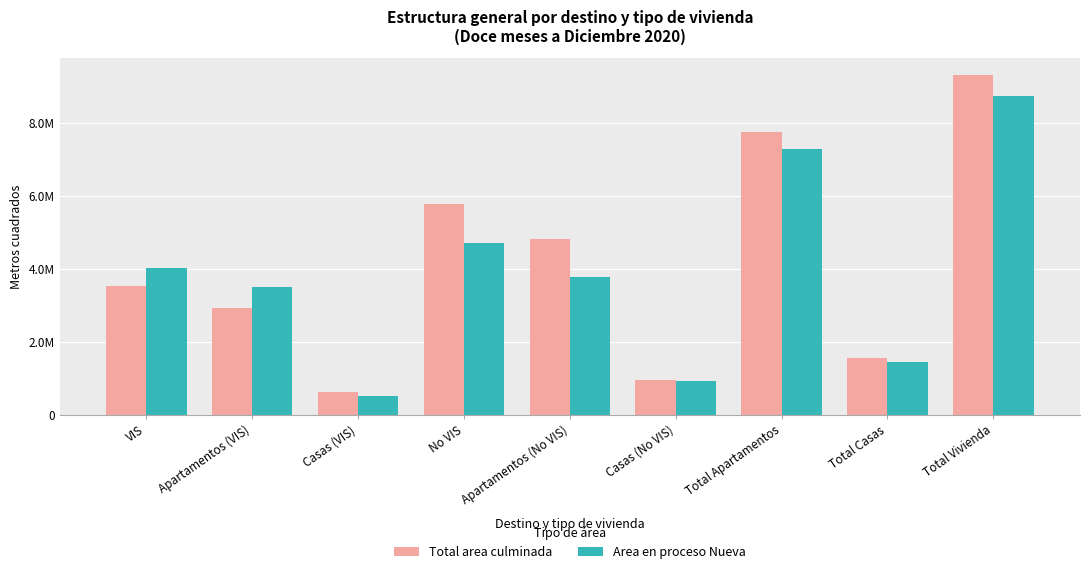

List the series in order of their overall mean, lowest first.

Area en proceso Nueva, Total area culminada